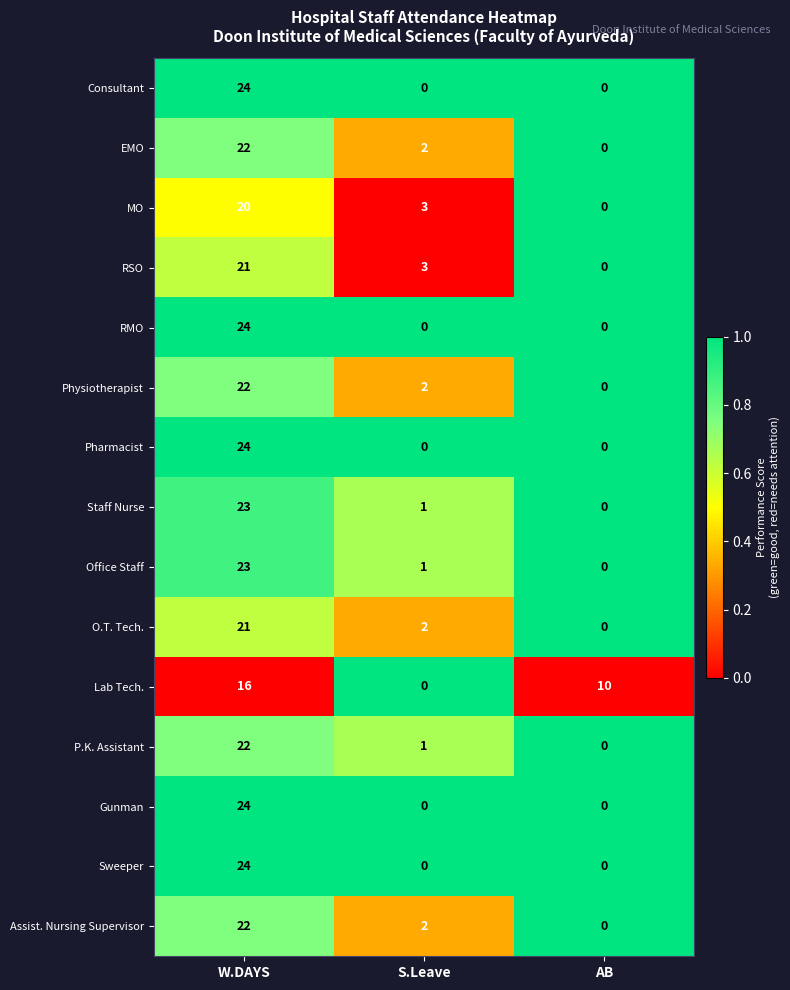

What is the spread (max minus min) of values at S.Leave?

3